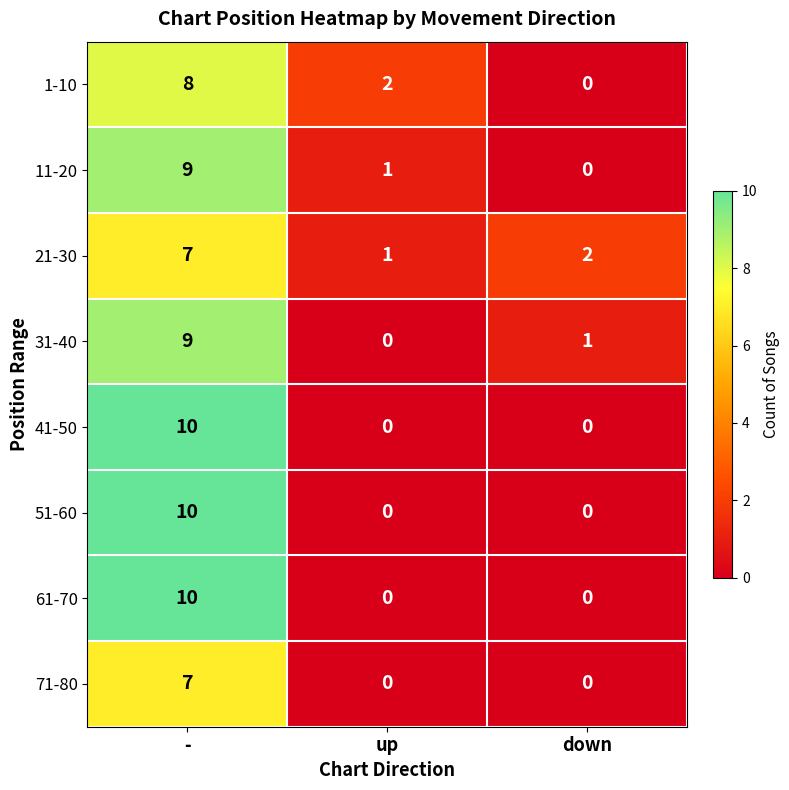

How many 31-40 values are between 0 and 9?

3